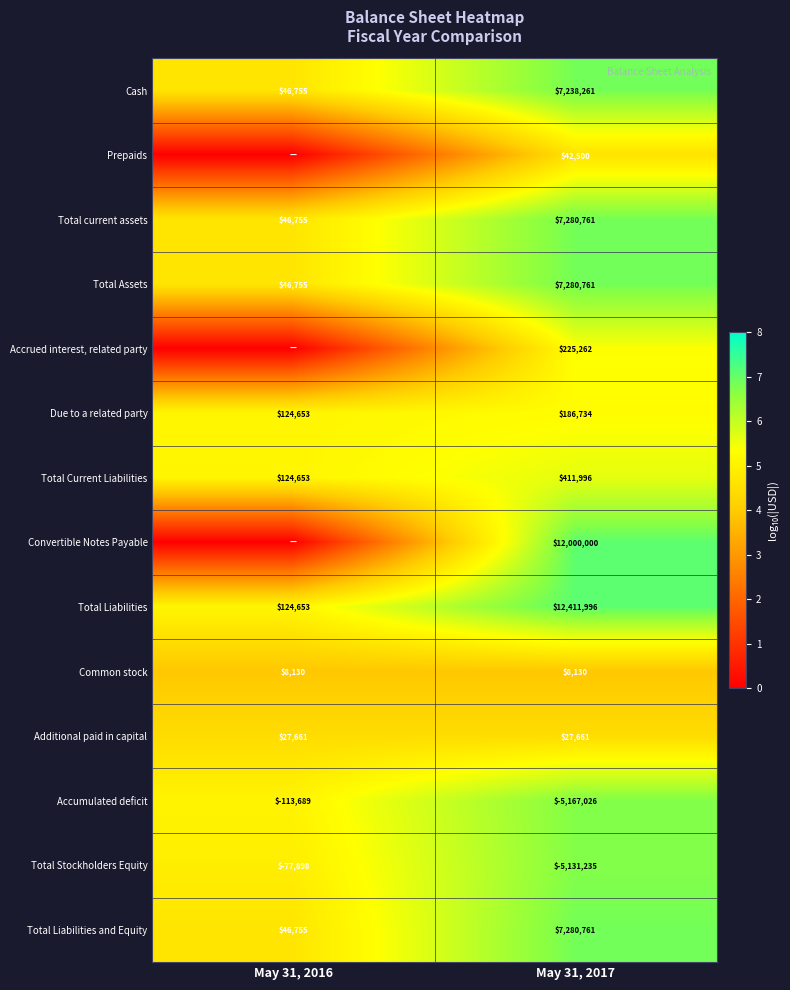

Rank the categories by Total current assets value from highest to lowest.

May 31, 2017, May 31, 2016